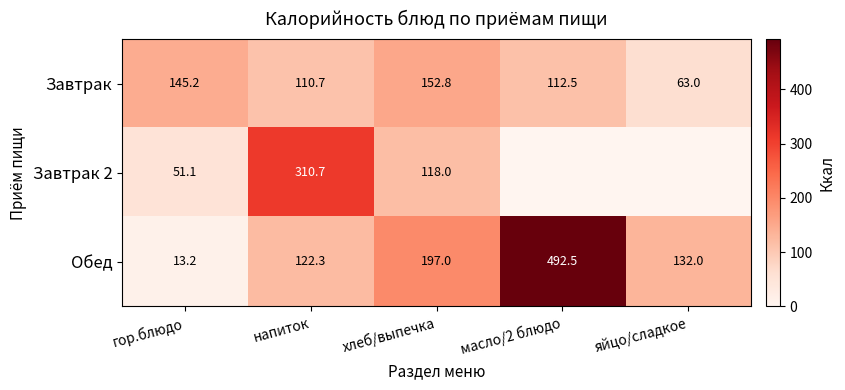

At хлеб/выпечка, list the series in order from smallest to largest.

Завтрак 2, Завтрак, Обед